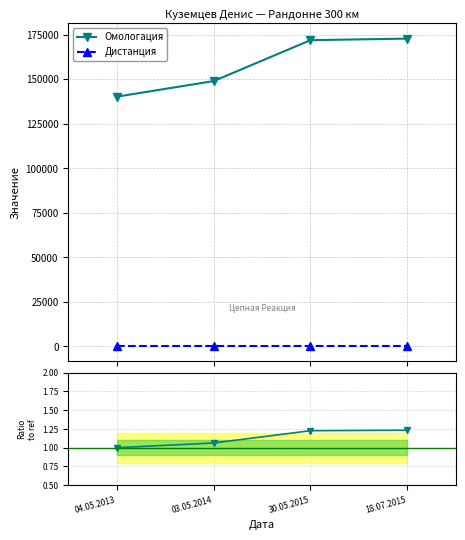

True or false: Дистанция and Омологация intersect in this chart.

False